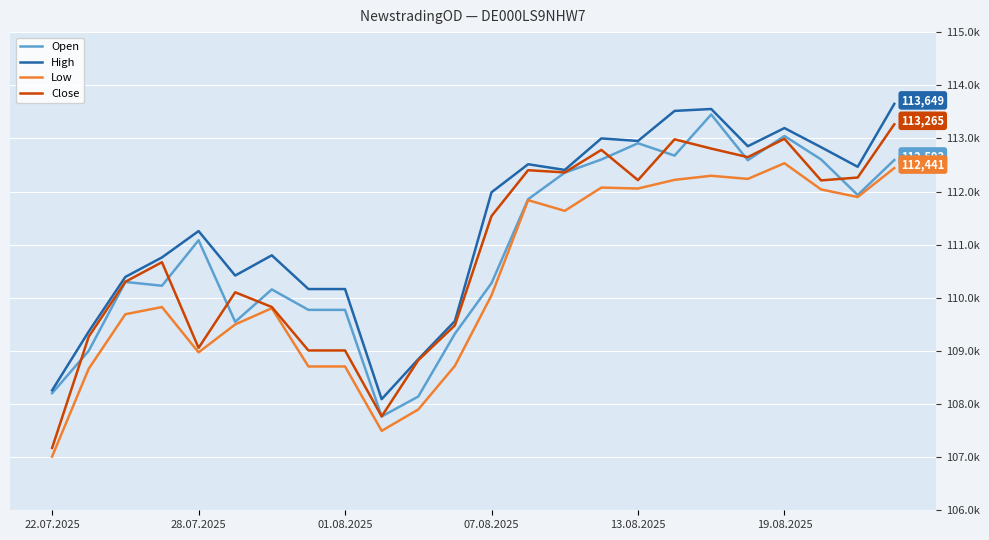

What is the minimum value for Low?

107012